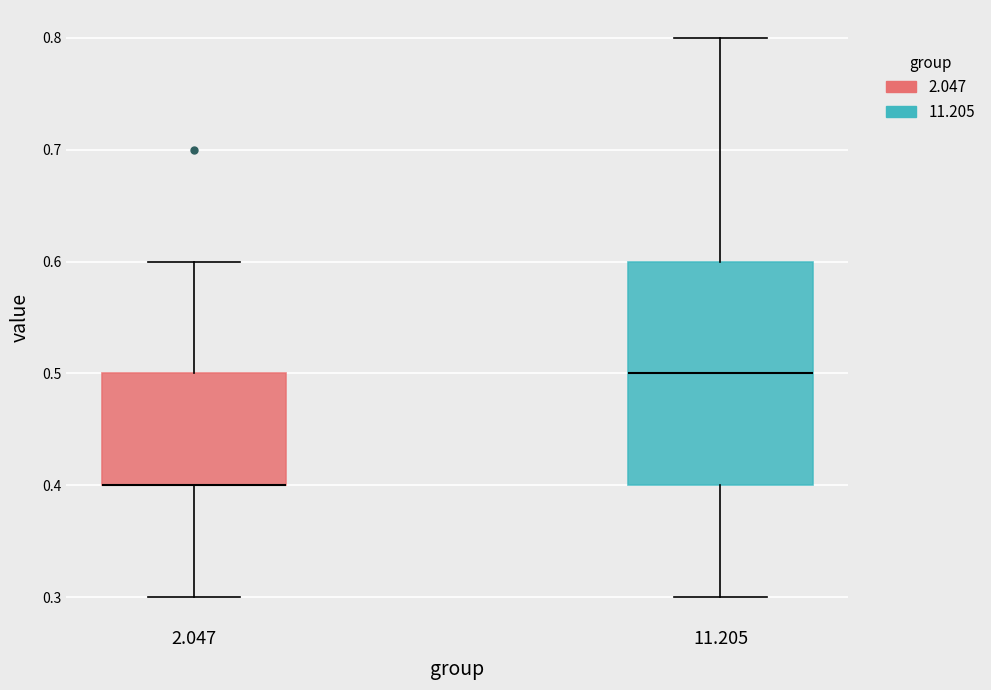

Reading left to right, read every box against the y-axis: the position of its median line, the range the box covers, and the ends of its whiskers. The values are not printed on the chart, so give them approximately, as read against the axis.

2.047: median 0.4 (drawn on the box's lower edge), box 0.4 to 0.5, whiskers 0.3 to 0.6
11.205: median 0.5, box 0.4 to 0.6, whiskers 0.3 to 0.8